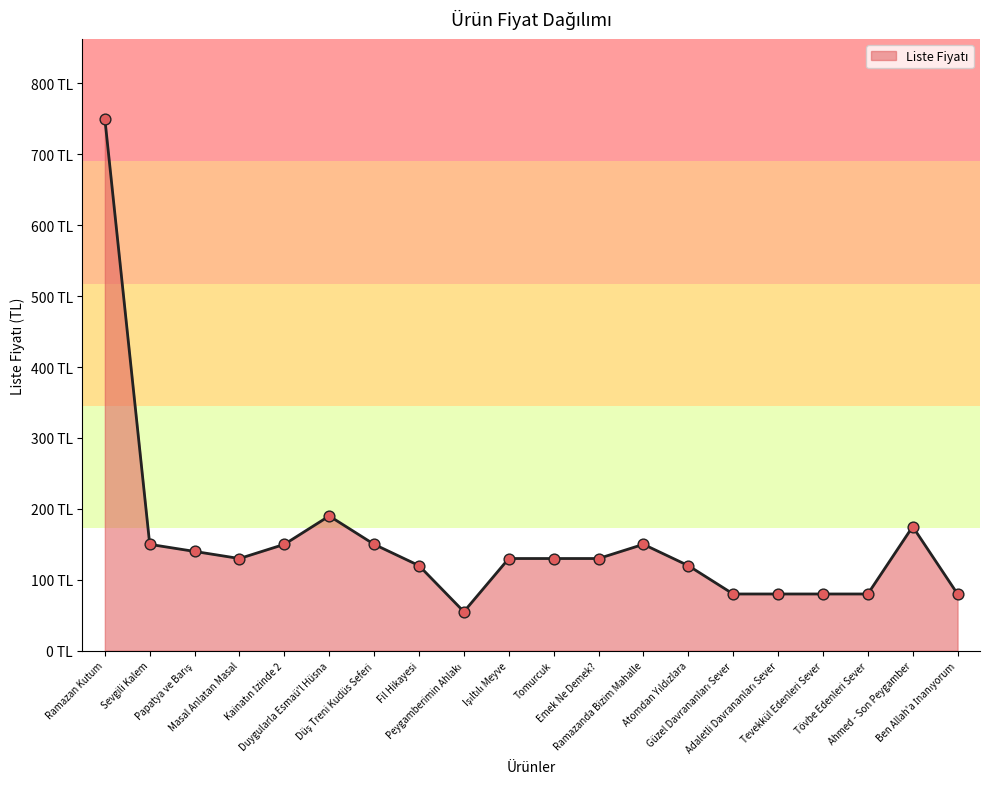

Which has a higher value, Tövbe Edenleri Sever or Duygularla Esmaü'l Hüsna?

Duygularla Esmaü'l Hüsna